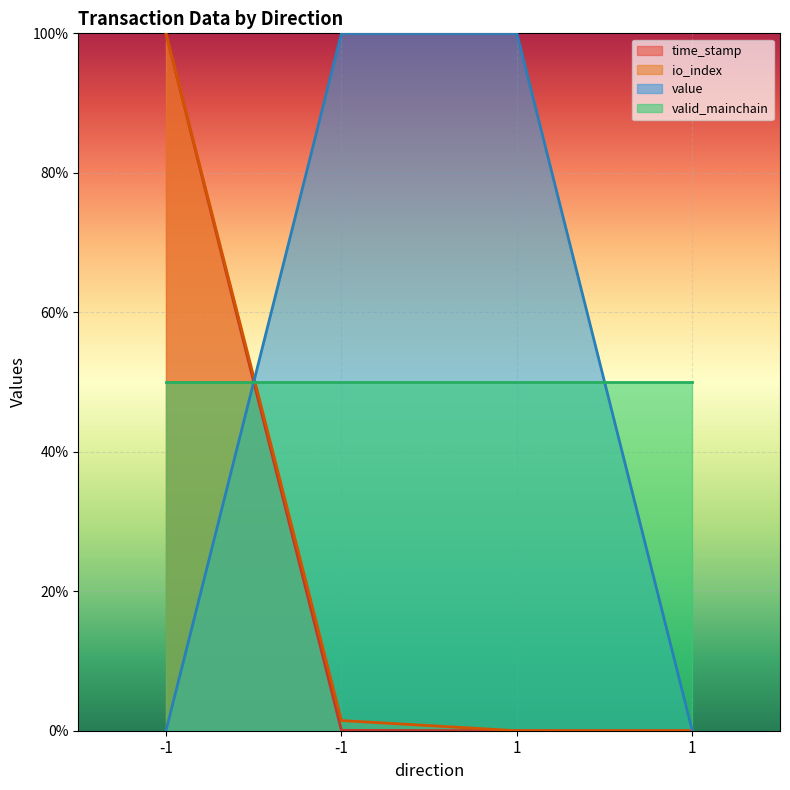

What is the greatest value displayed?

100.0